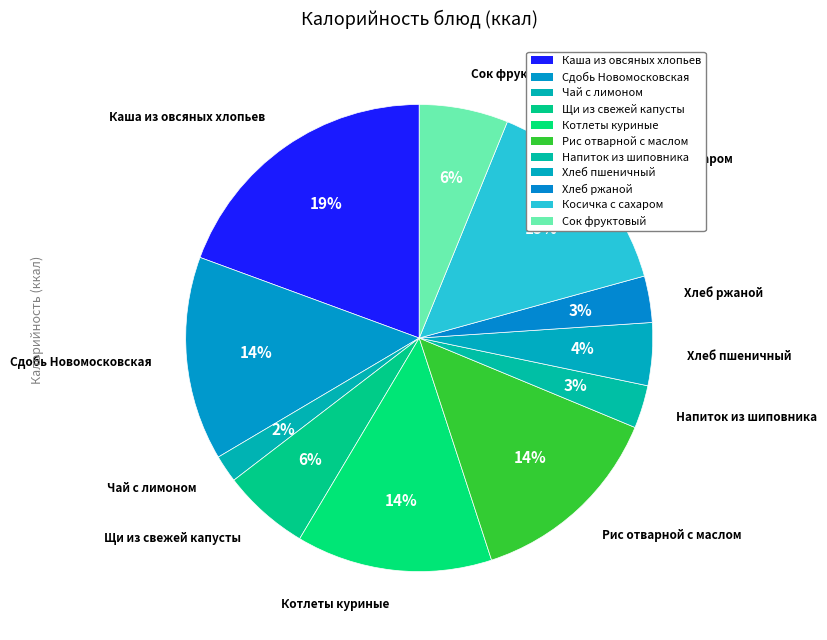

How many slices are in this pie chart?

11